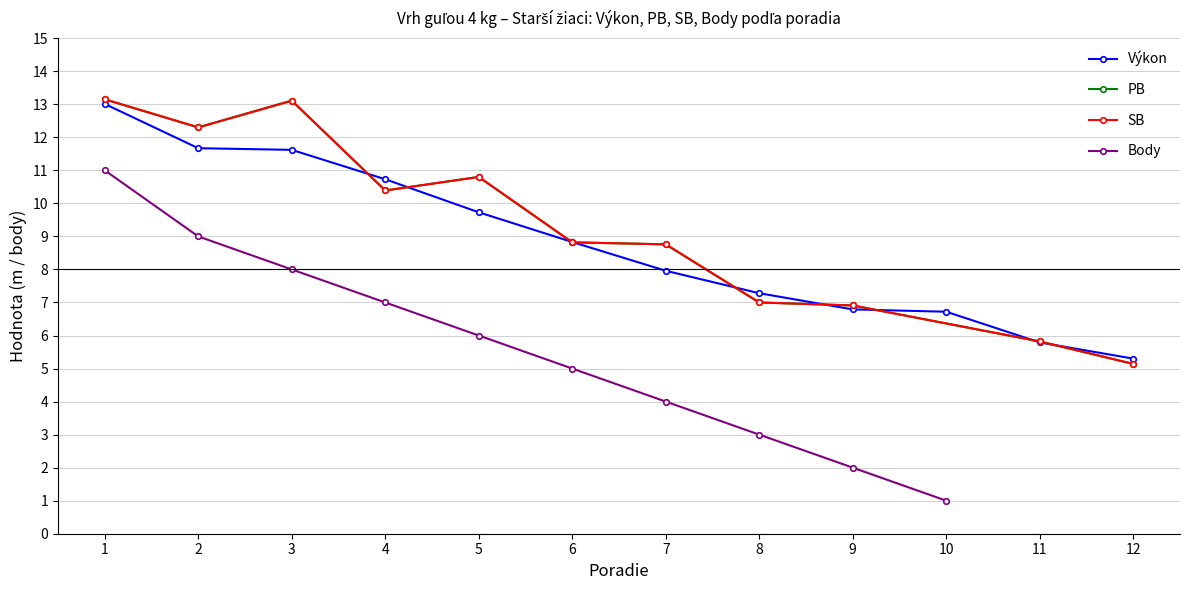

Does the chart display data point markers on the line(s)?

Yes